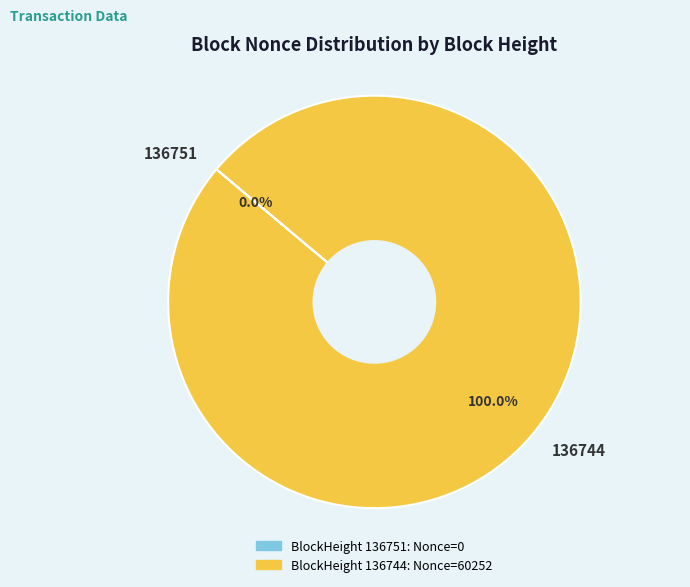

Between 136744 and 136751, which is larger?

136744